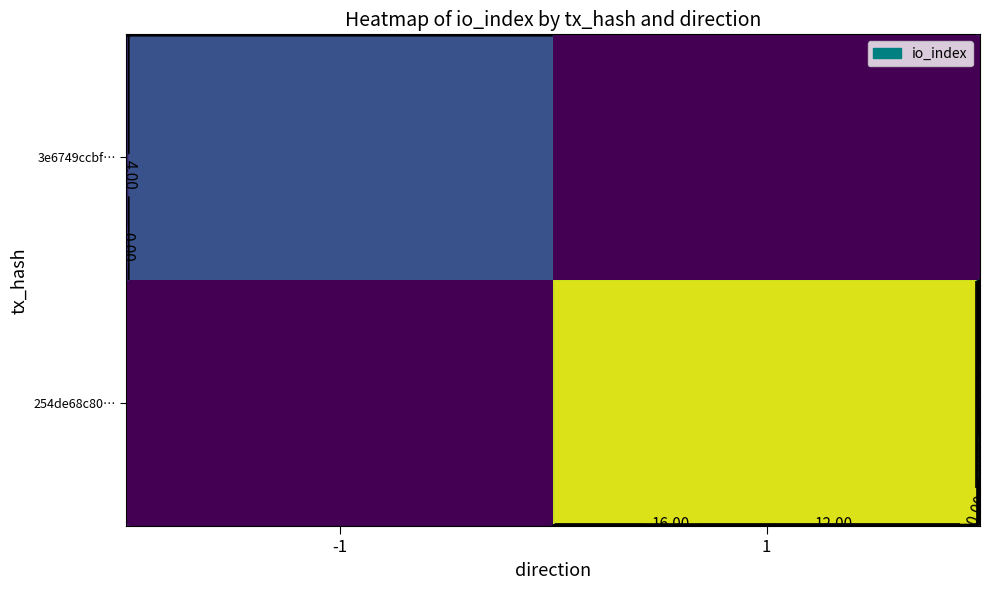

Rank the series at -1 from lowest to highest value.

3e6749ccbf…, 254de68c80…